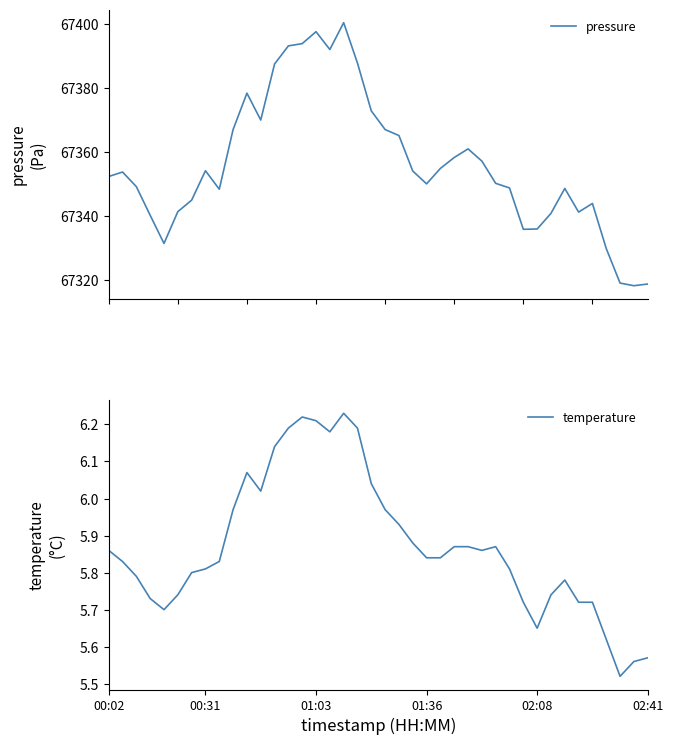

In temperature, how many points are lower than both neighbors (excluding endpoints)?

6